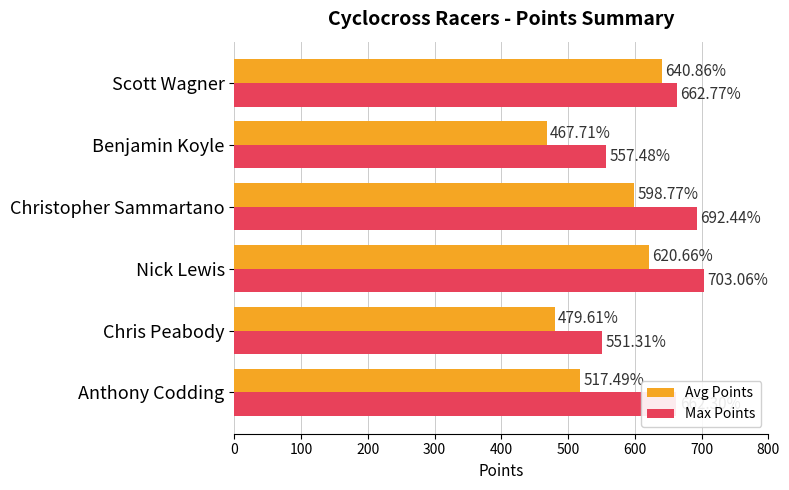

Which label corresponds to the smallest value in the chart?

Benjamin Koyle